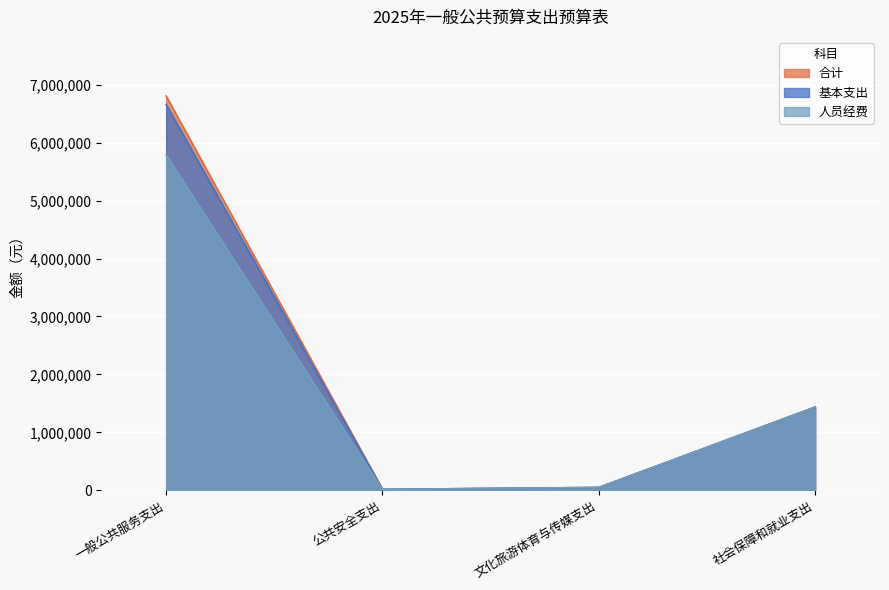

True or false: 合计 and 人员经费 cross at least once.

False